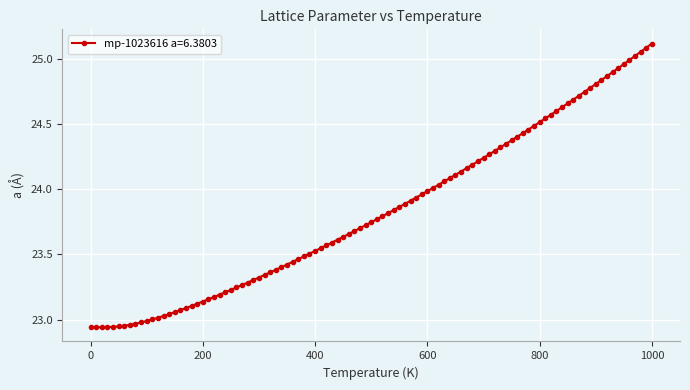

What is the difference between the second highest and second lowest values?

2.1